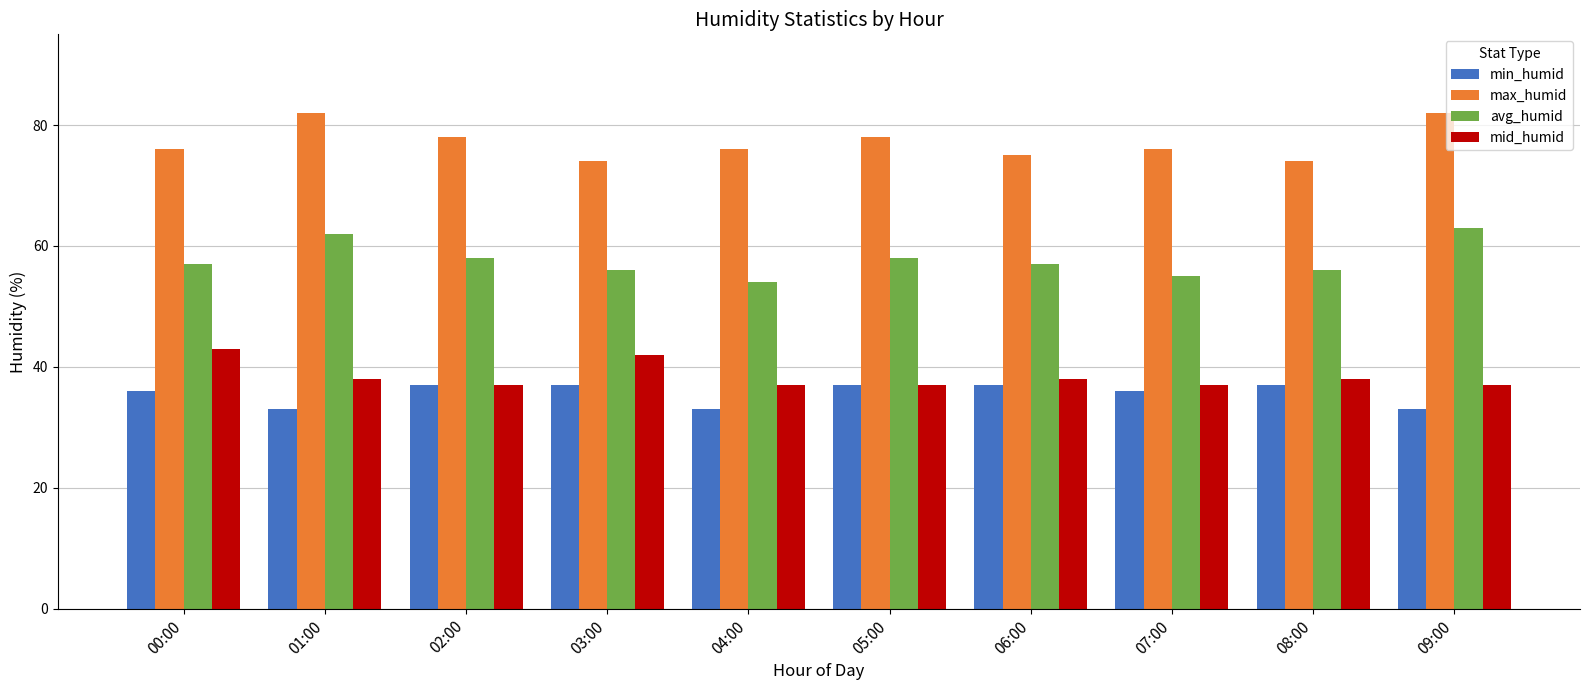

Count the max_humid values in the range 75 to 78.

6